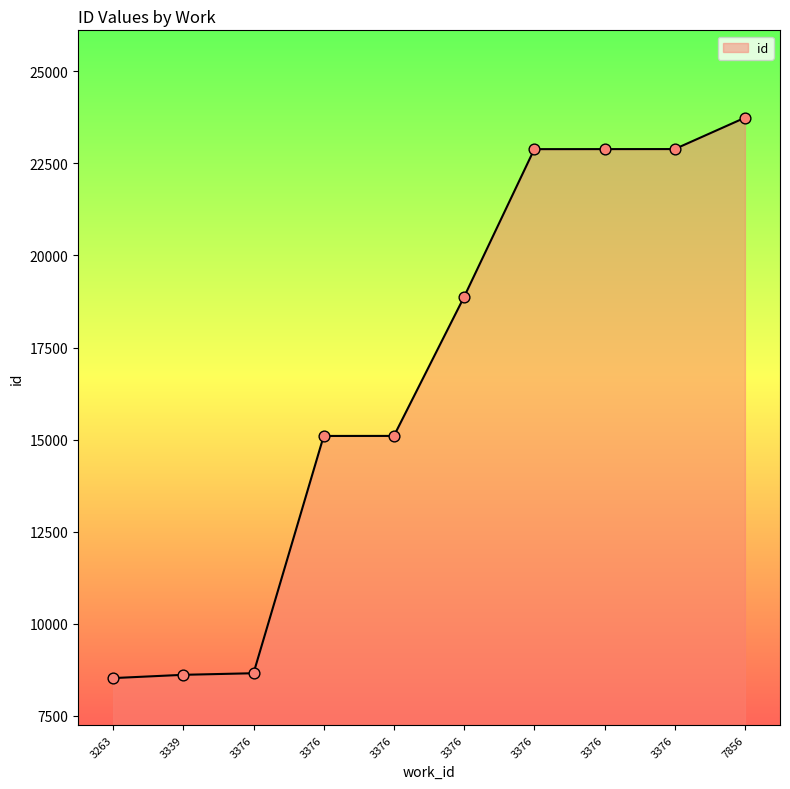

Approximately how many times larger is the value at 3263 compared to 3376?

0.6